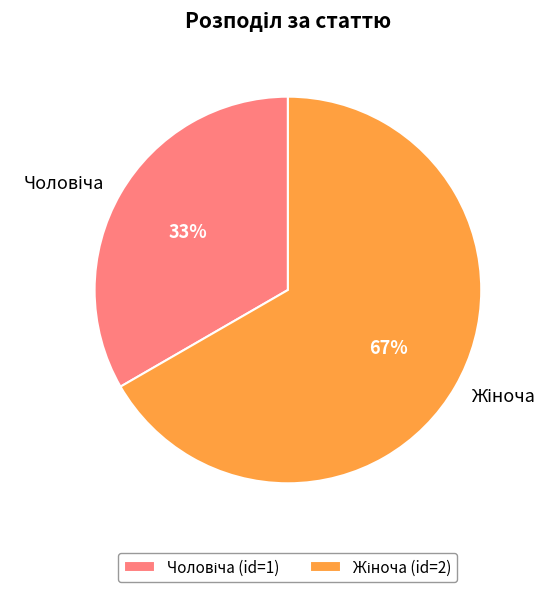

To the nearest percent, what is the average slice percentage?

50%